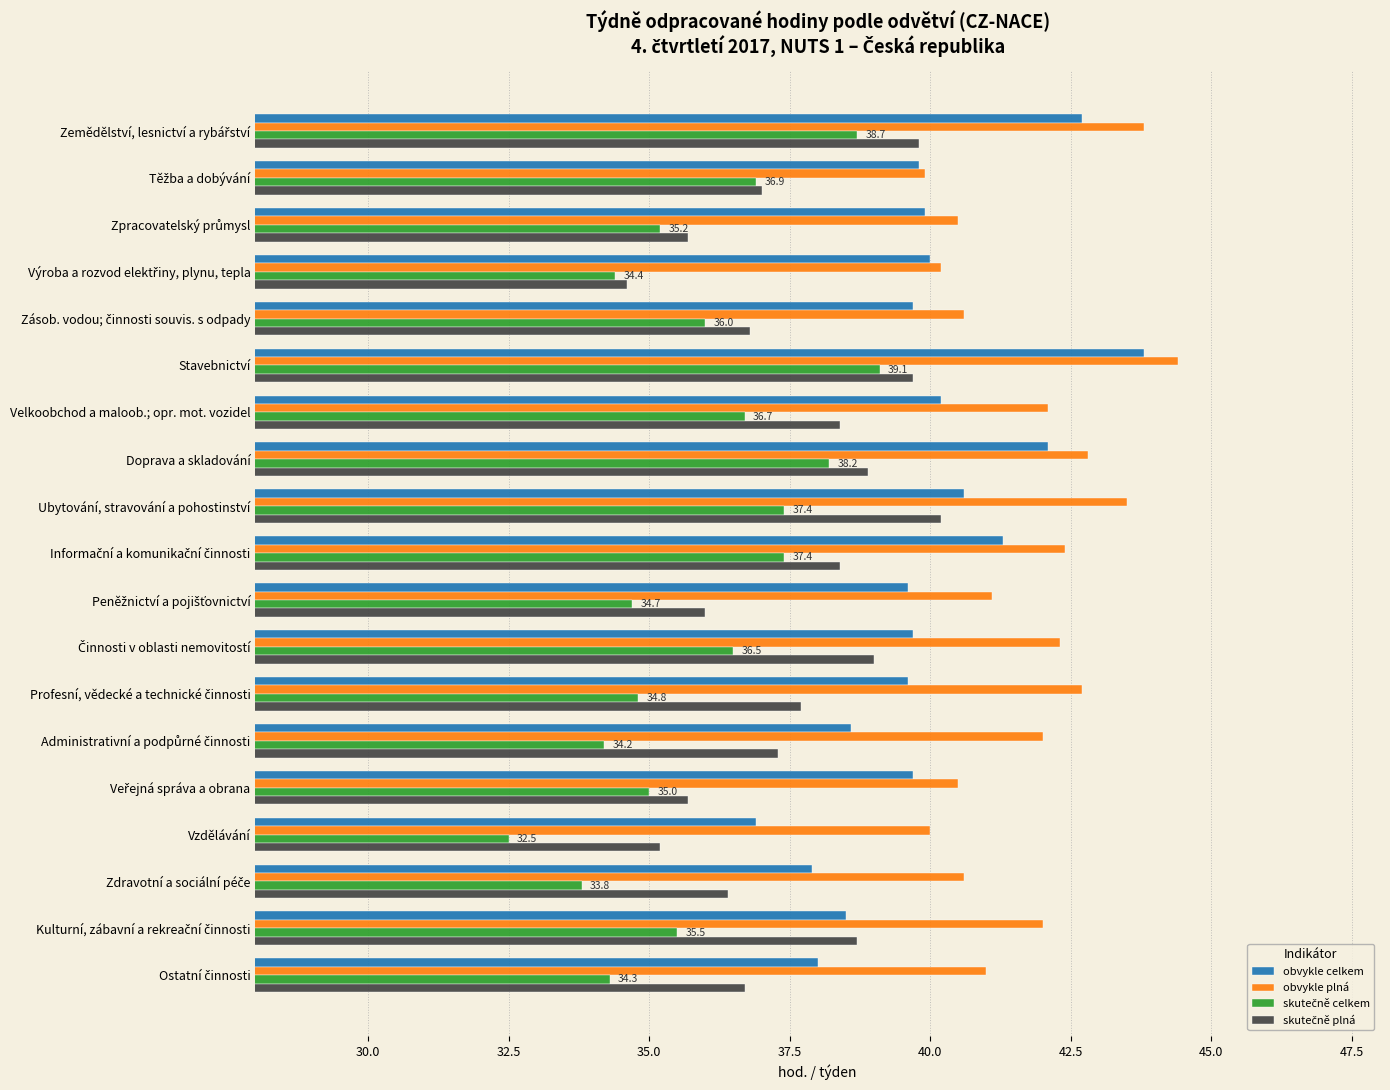

How many data points does each series have?

19